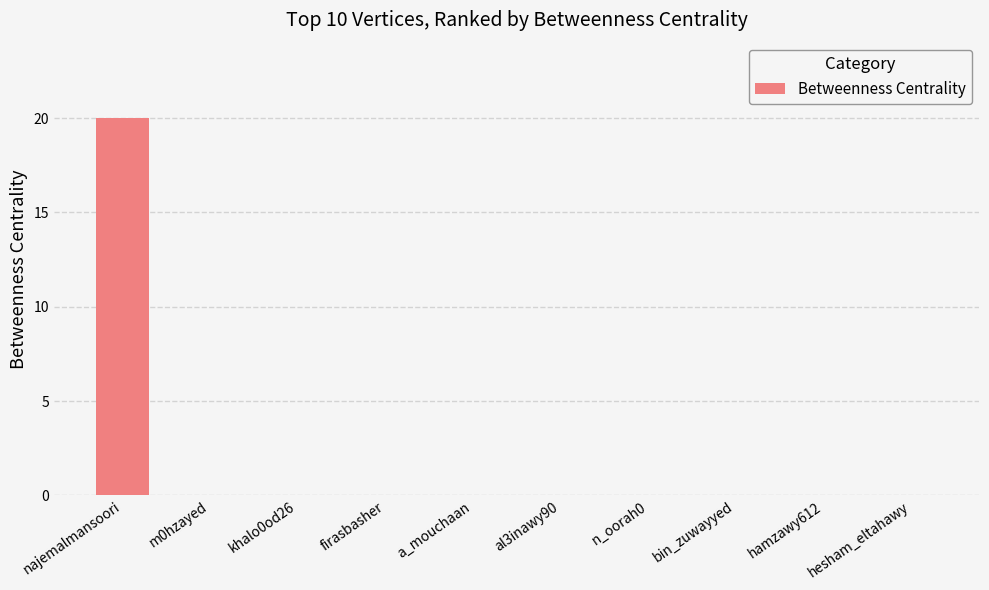

The chart shows a value of 0 at m0hzayed. True or false?

True